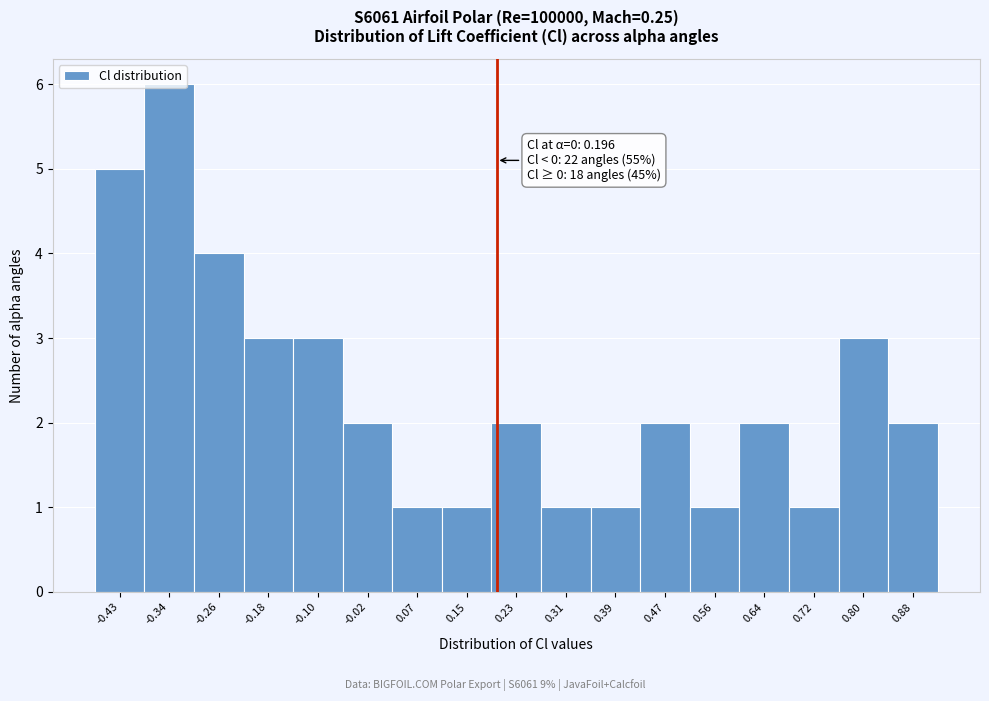

Over which range of the x-axis is the bar tallest?

-0.38 to -0.30